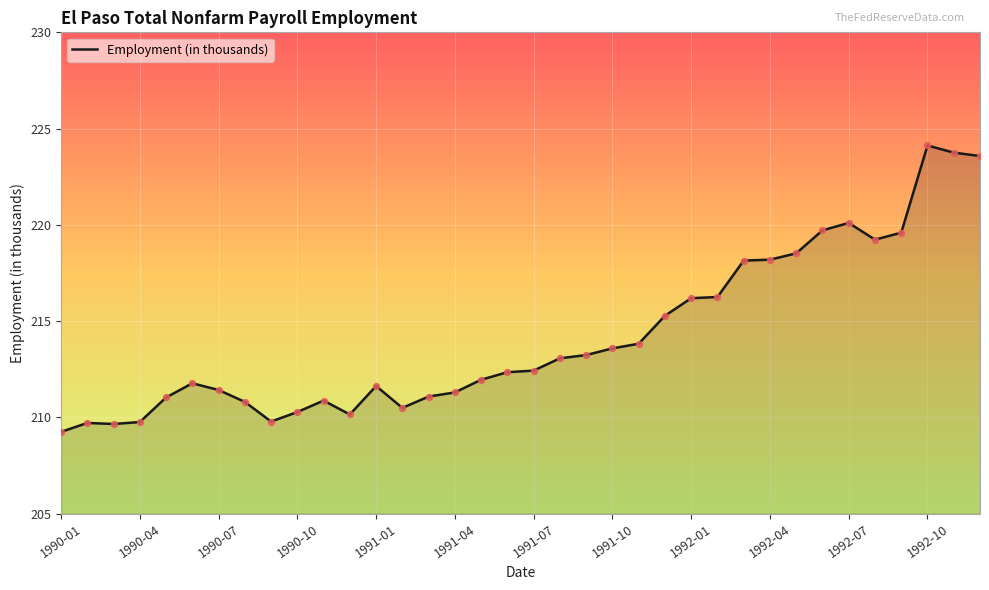

What is the difference between the maximum and minimum values?

14.9